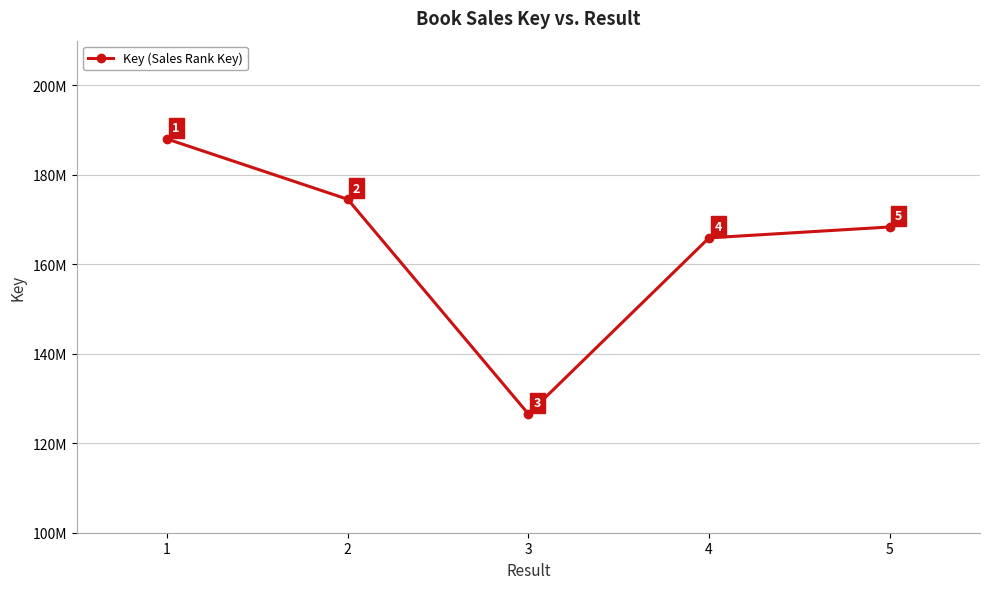

At which category does the data reach its first local valley?

3